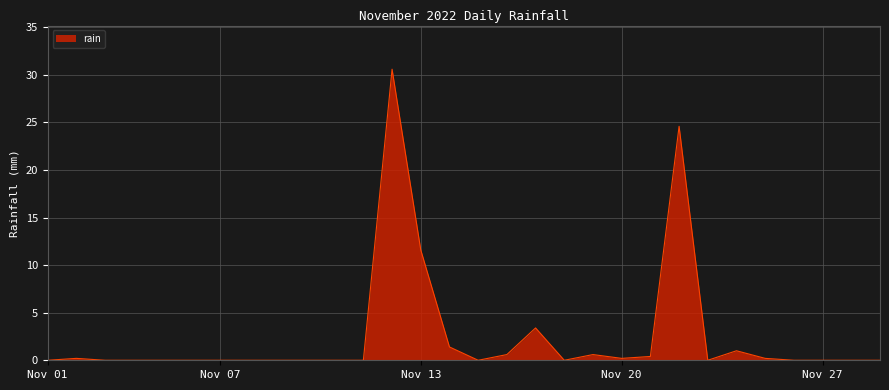

What is the difference between the maximum and second lowest values?

30.6